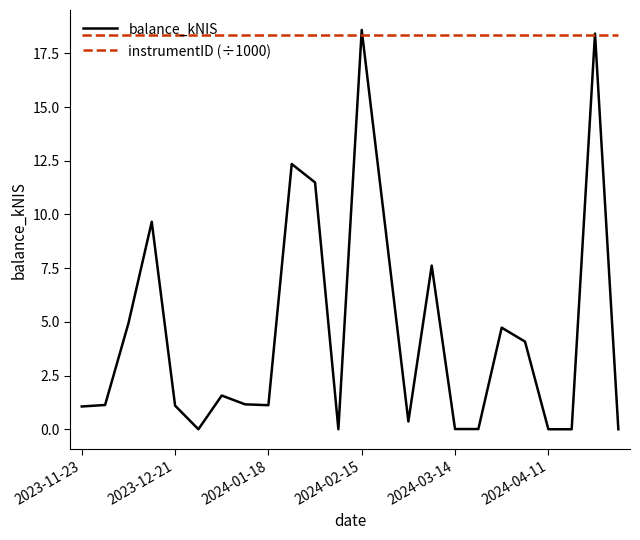

Which series has the largest range (max minus min)?

balance_kNIS